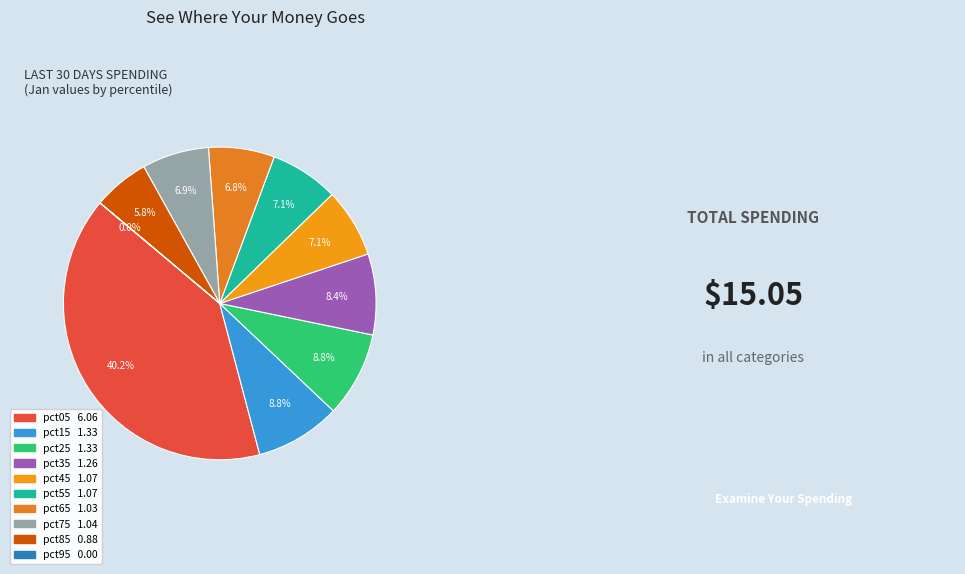

Rank the categories by value from lowest to highest.

pct95, pct85, pct65, pct75, pct55, pct45, pct35, pct25, pct15, pct05